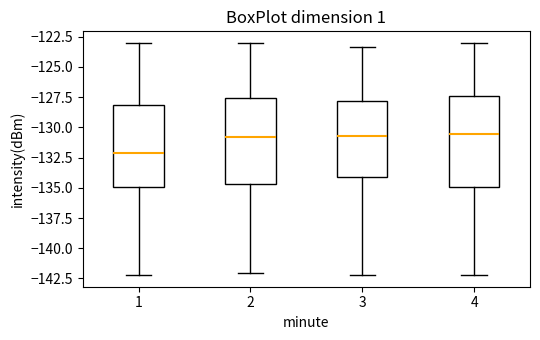

Where does the upper whisker of the box at x = 1 end on the y-axis? The values are not printed on the chart, so give them approximately, as read against the axis.

-123.0